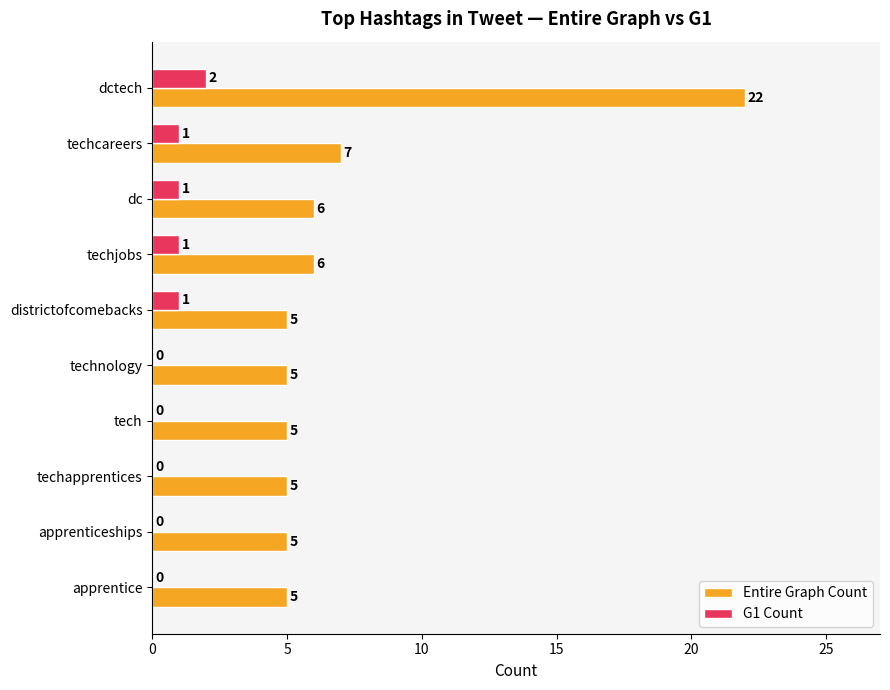

Is the value of Entire Graph Count at tech greater than the value of G1 Count at districtofcomebacks?

Yes